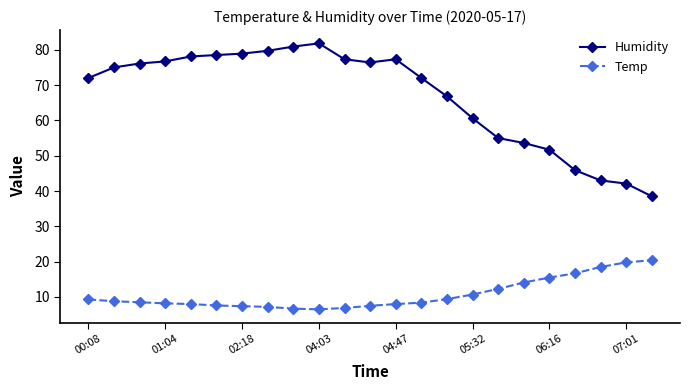

Which series has the largest total across all categories?

Humidity